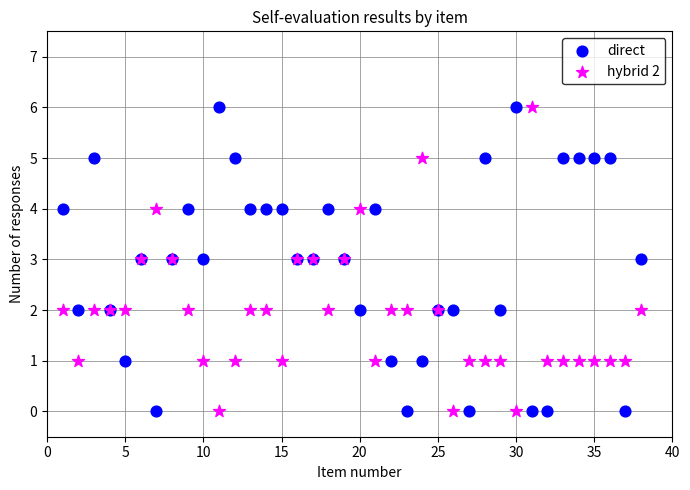

What is the X range (max minus min) for the scatter plot?

37